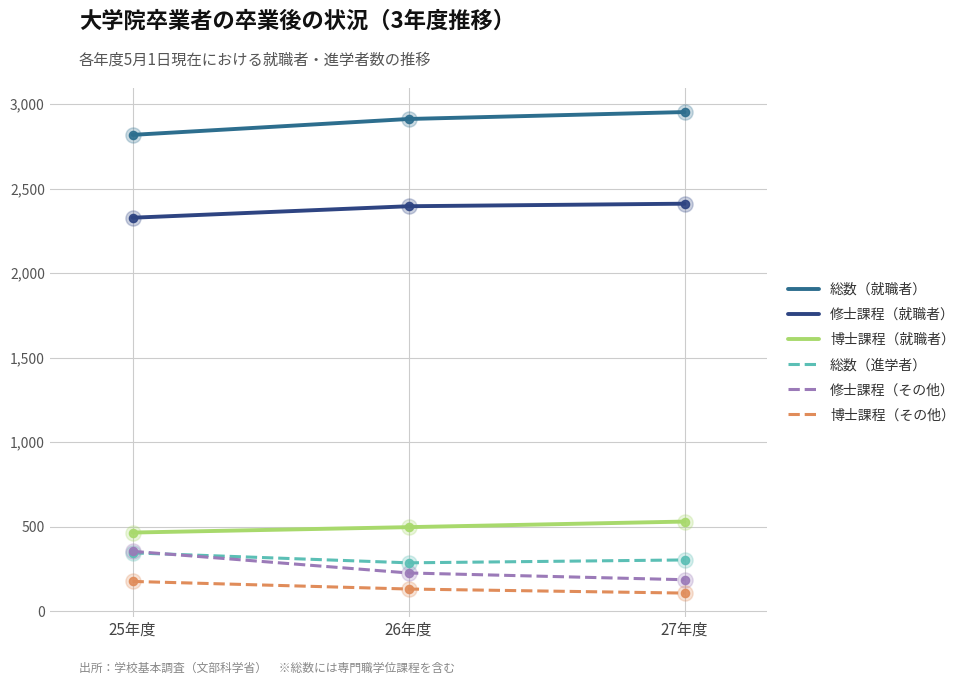

Is the value of 博士課程（その他） at 25年度 greater than the value of 博士課程（就職者） at 27年度?

No